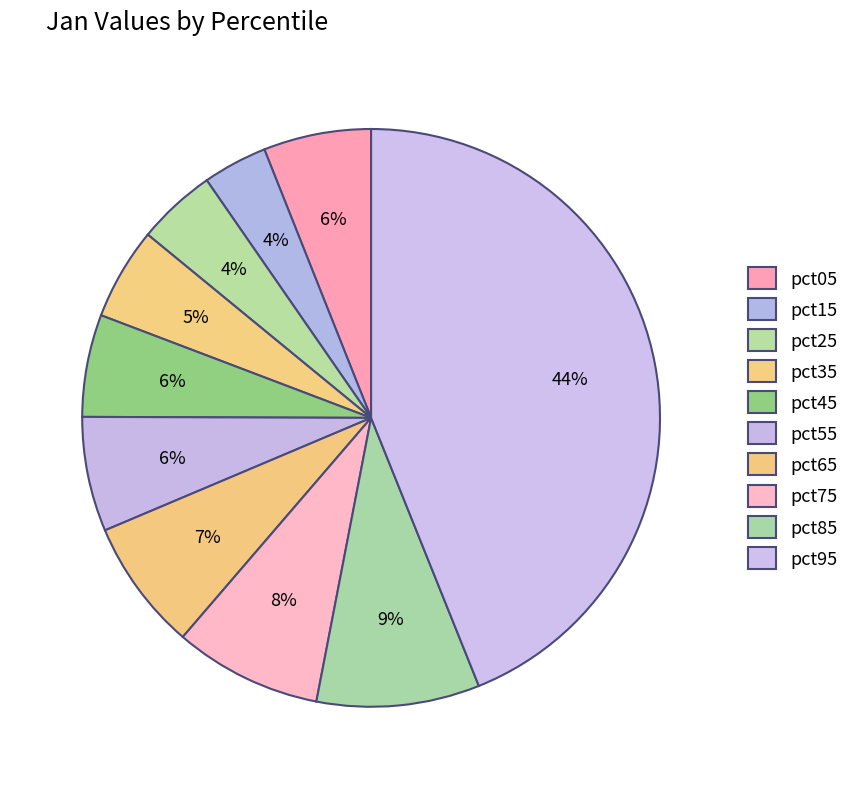

The pct85 slice represents 24% of the pie. True or false?

False